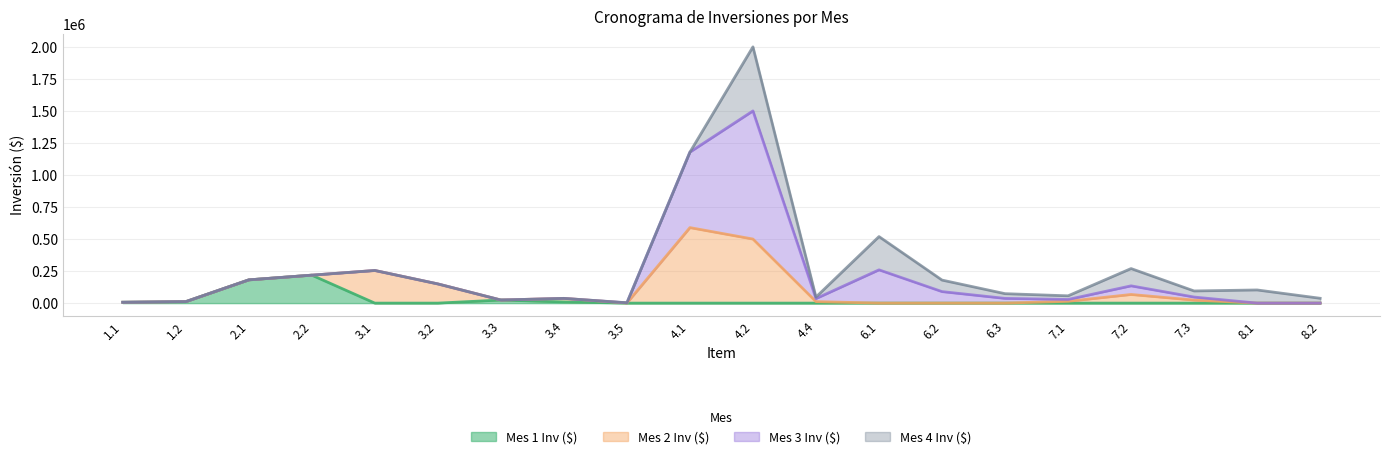

At which category is the sum across all series the highest?

4.2